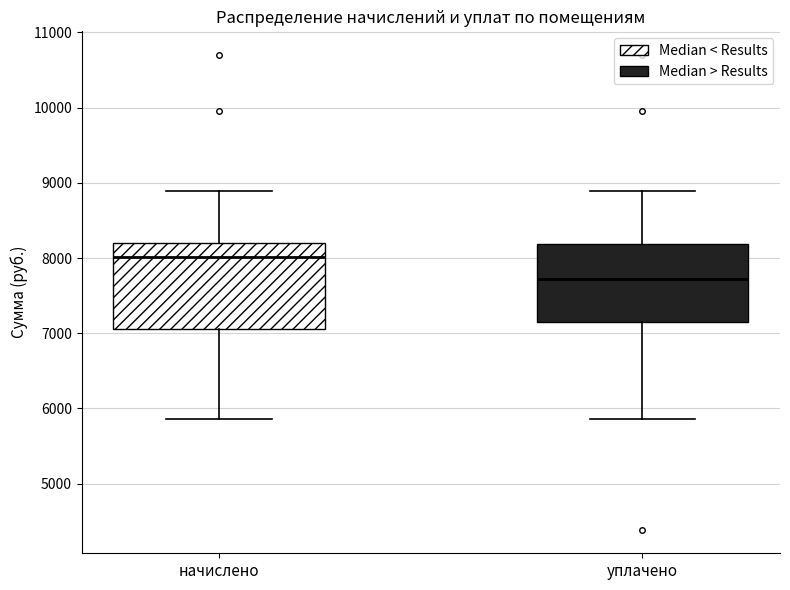

Which box's median line is the lowest?

уплачено